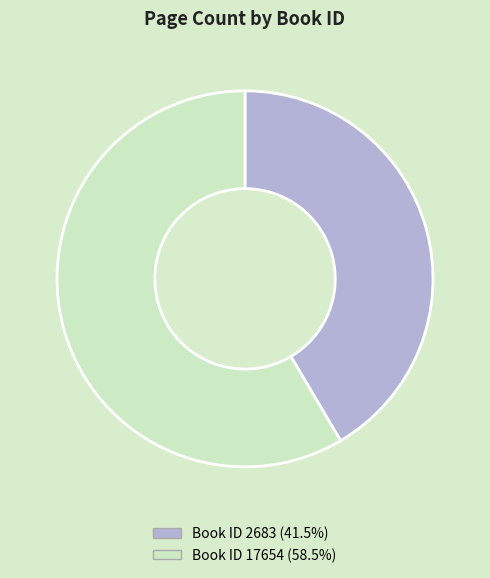

Count the number of slices in the pie.

2